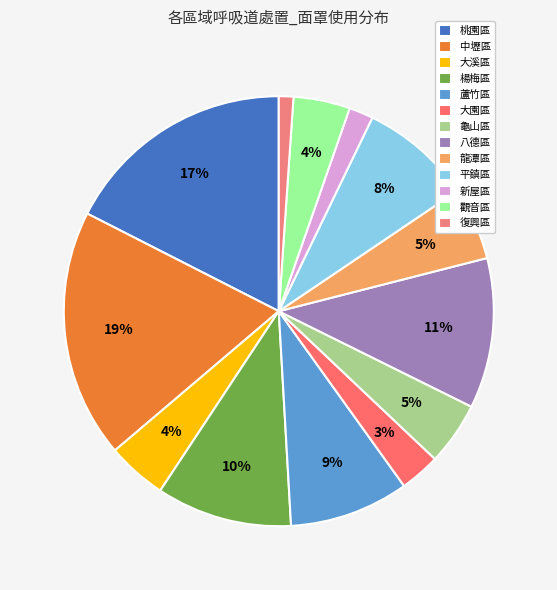

Rank the categories by value from lowest to highest.

復興區, 新屋區, 大園區, 觀音區, 大溪區, 龜山區, 龍潭區, 平鎮區, 蘆竹區, 楊梅區, 八德區, 桃園區, 中壢區